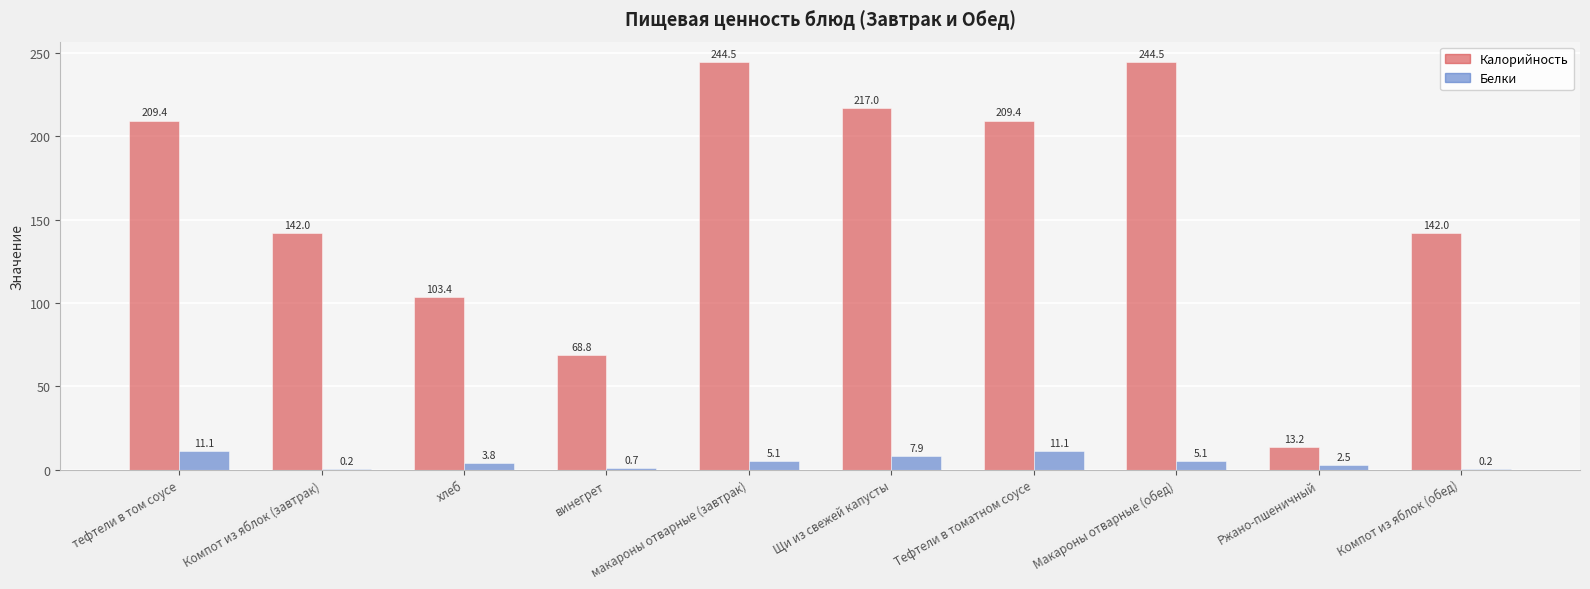

Reading right to left, transcribe all the data shown in this chart.

Калорийность: 142.0	13.2	244.5	209.4	217.0	244.5	68.8	103.4	142.0	209.4
Белки: 0.2	2.5	5.1	11.1	7.9	5.1	0.7	3.8	0.2	11.1